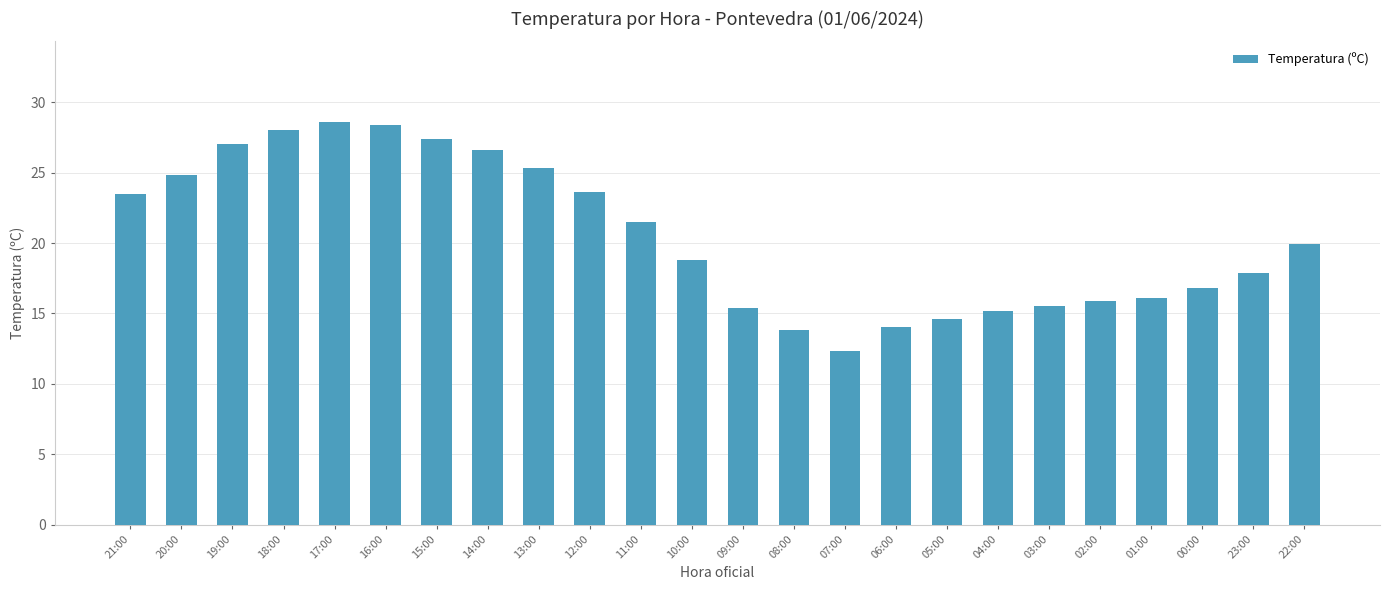

What is the ratio of the value at 14:00 to the value at 15:00?

1.0